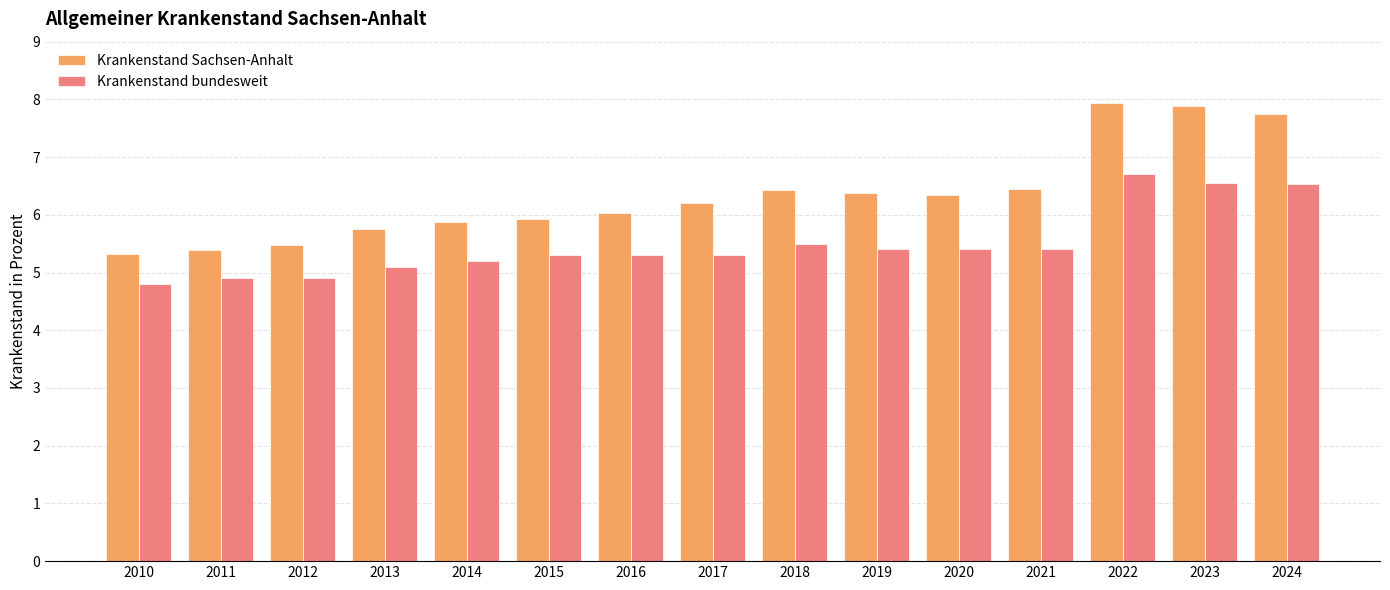

Rank the series at 2010 from lowest to highest value.

Krankenstand bundesweit, Krankenstand Sachsen-Anhalt